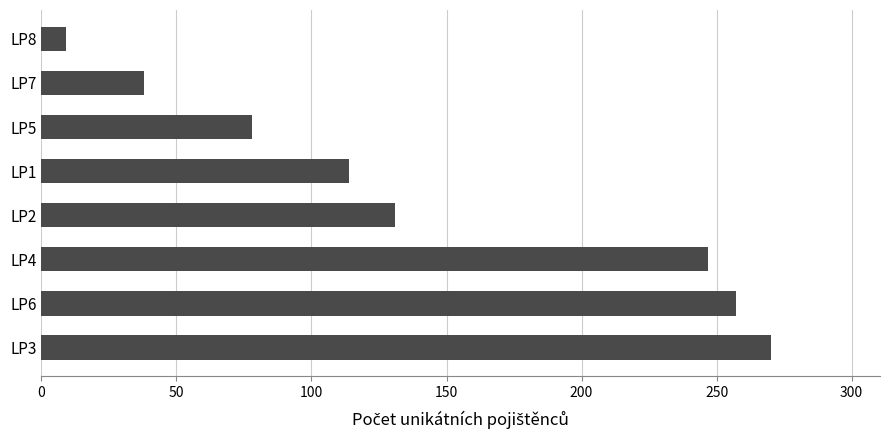

Which category has the lowest value across all series?

LP8